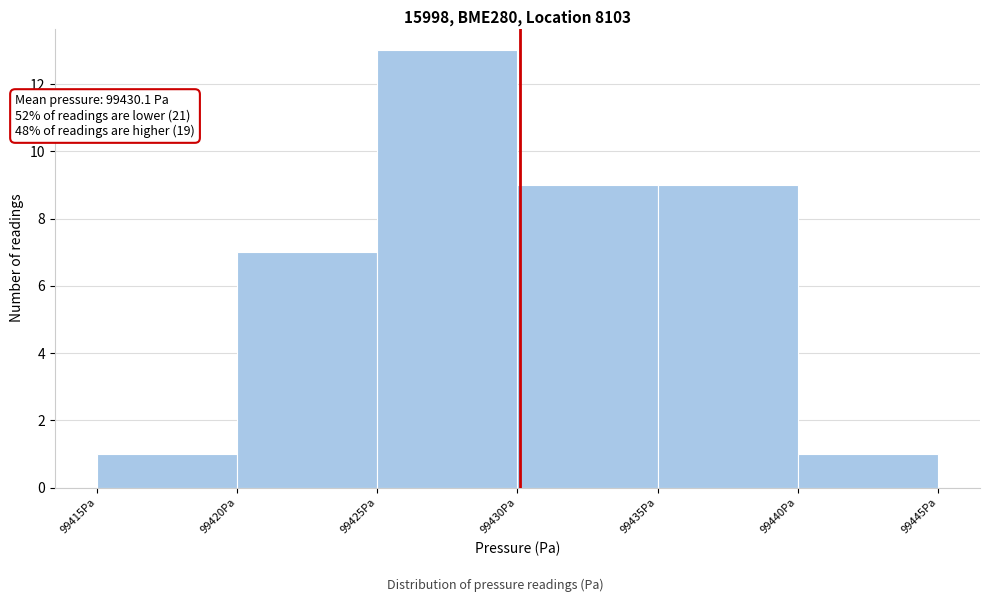

Which range on the x-axis has the tallest bar?

99425 to 99430